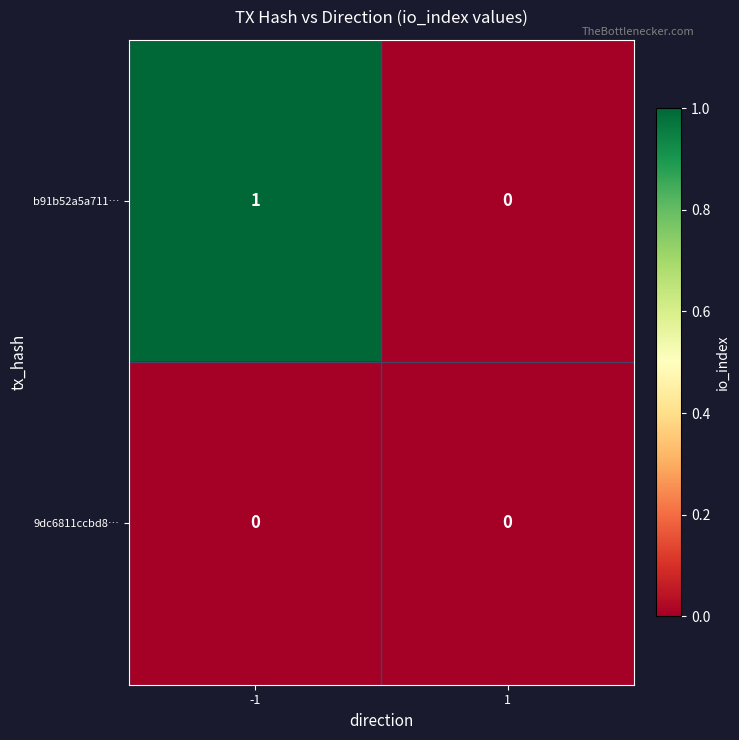

Which series has the largest total across all categories?

b91b52a5a711…